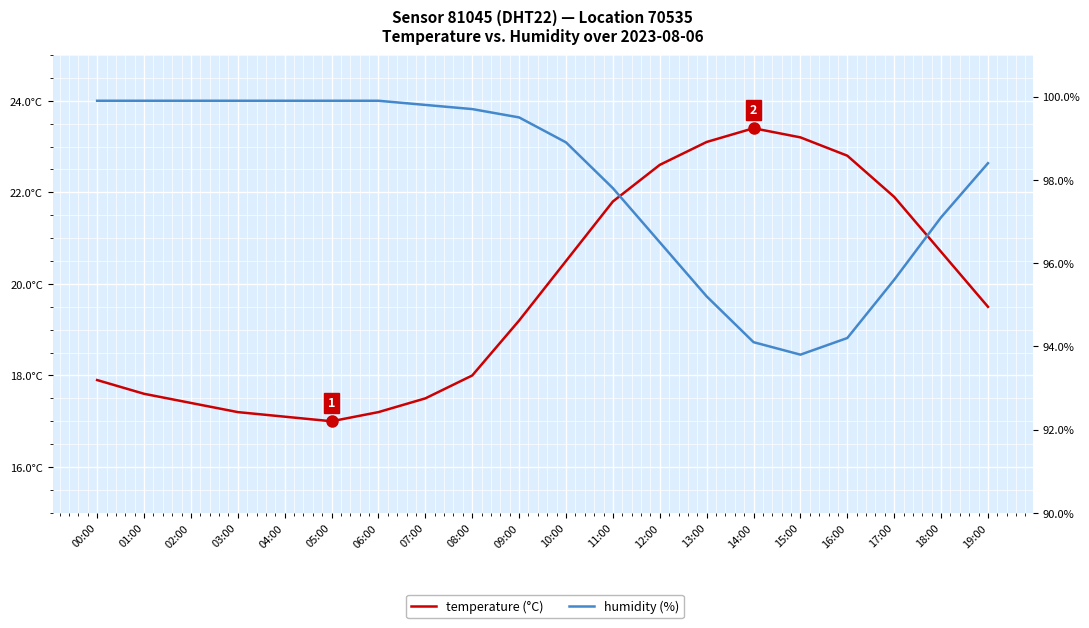

Reading left to right, what are all the values shown in this chart?

temperature (°C): 00:00=17.9	01:00=17.6	02:00=17.4	03:00=17.2	04:00=17.1	05:00=17.0	06:00=17.2	07:00=17.5	08:00=18.0	09:00=19.2	10:00=20.5	11:00=21.8	12:00=22.6	13:00=23.1	14:00=23.4	15:00=23.2	16:00=22.8	17:00=21.9	18:00=20.7	19:00=19.5
humidity (%): 00:00=99.9	01:00=99.9	02:00=99.9	03:00=99.9	04:00=99.9	05:00=99.9	06:00=99.9	07:00=99.8	08:00=99.7	09:00=99.5	10:00=98.9	11:00=97.8	12:00=96.5	13:00=95.2	14:00=94.1	15:00=93.8	16:00=94.2	17:00=95.6	18:00=97.1	19:00=98.4